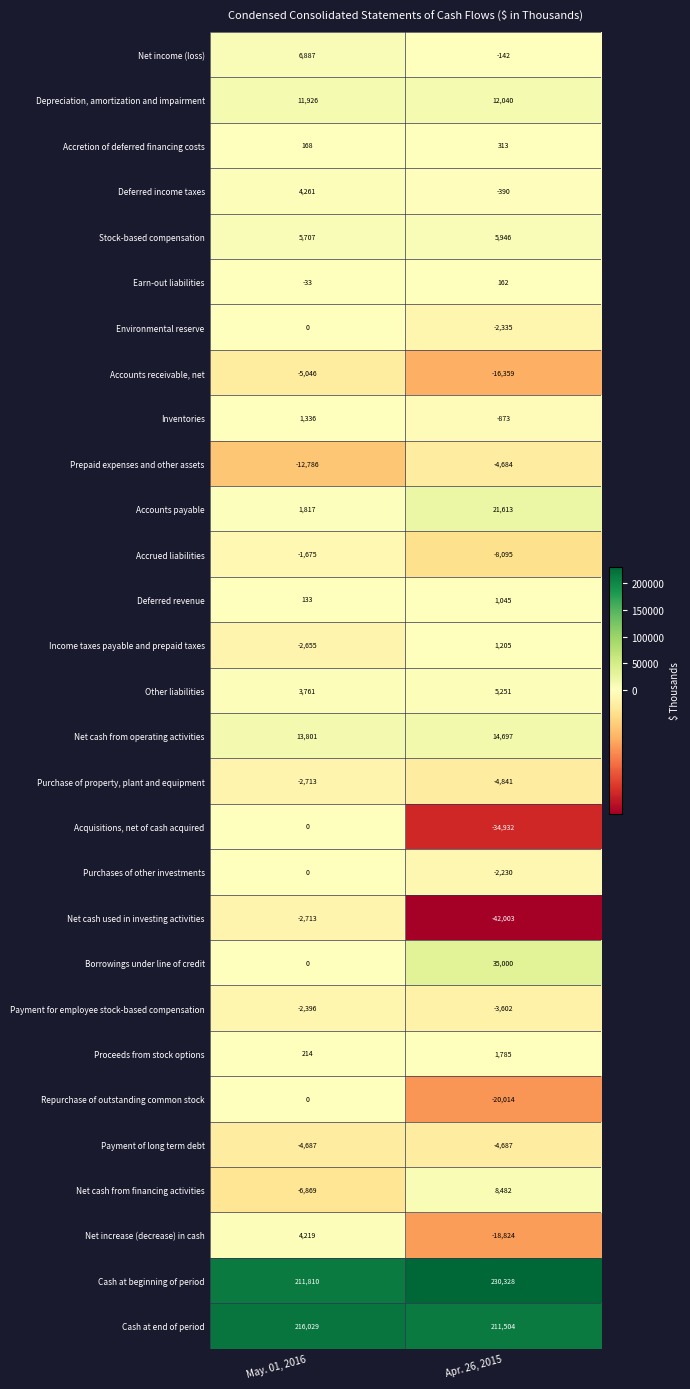

Between May. 01, 2016 and Apr. 26, 2015, which series saw the biggest shift?

Net cash used in investing activities